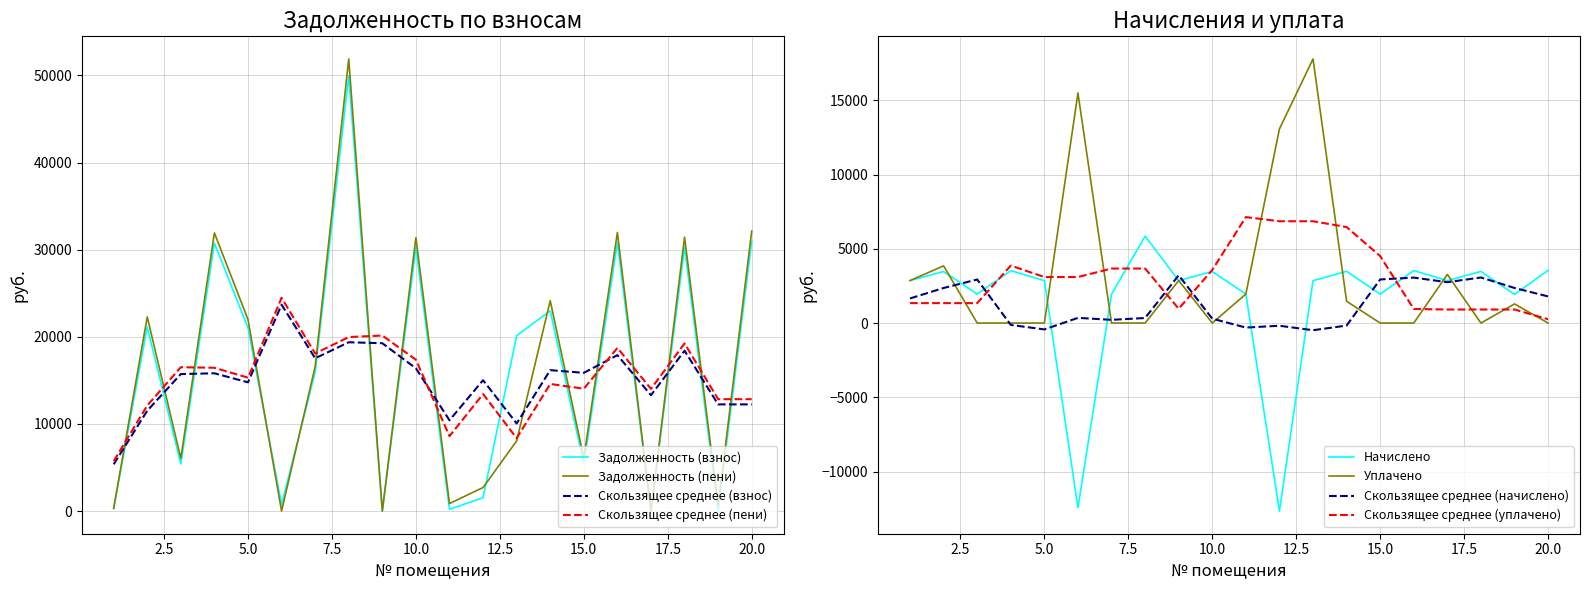

Is it true that задолженность (взнос) equals 29532.1 at 2?

False